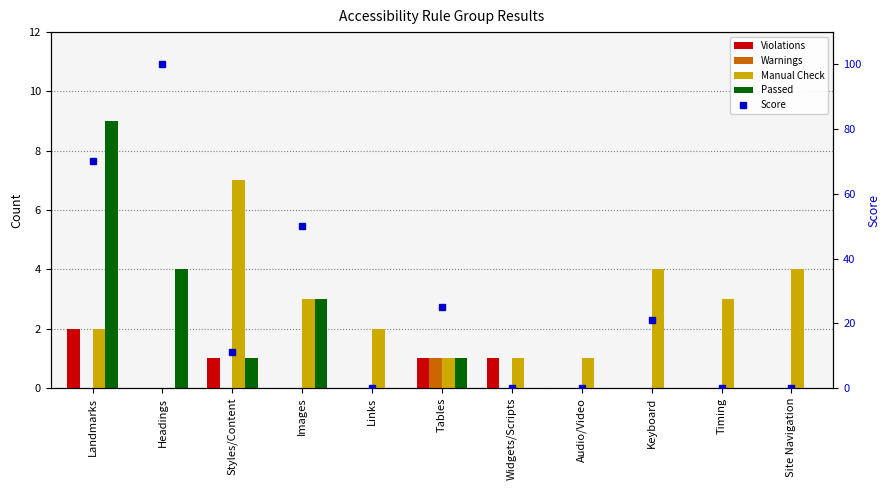

What is the value of the Manual Check bar at the 1st from the left?

2